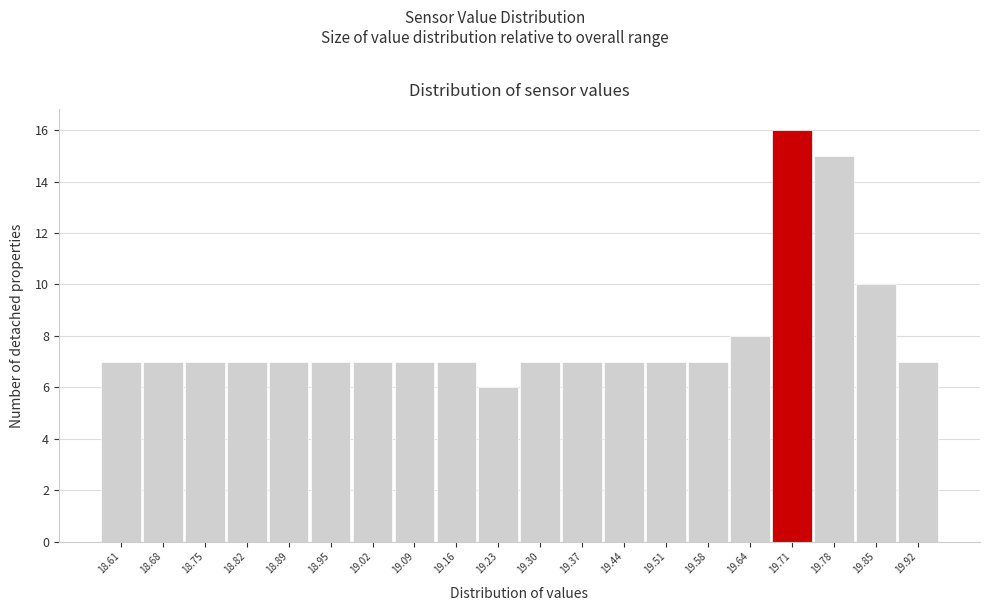

Reading left to right, transcribe all the data shown in this chart.

18.61=7	18.68=7	18.75=7	18.82=7	18.89=7	18.95=7	19.02=7	19.09=7	19.16=7	19.23=6	19.30=7	19.37=7	19.44=7	19.51=7	19.58=7	19.64=8	19.71=16	19.78=15	19.85=10	19.92=7